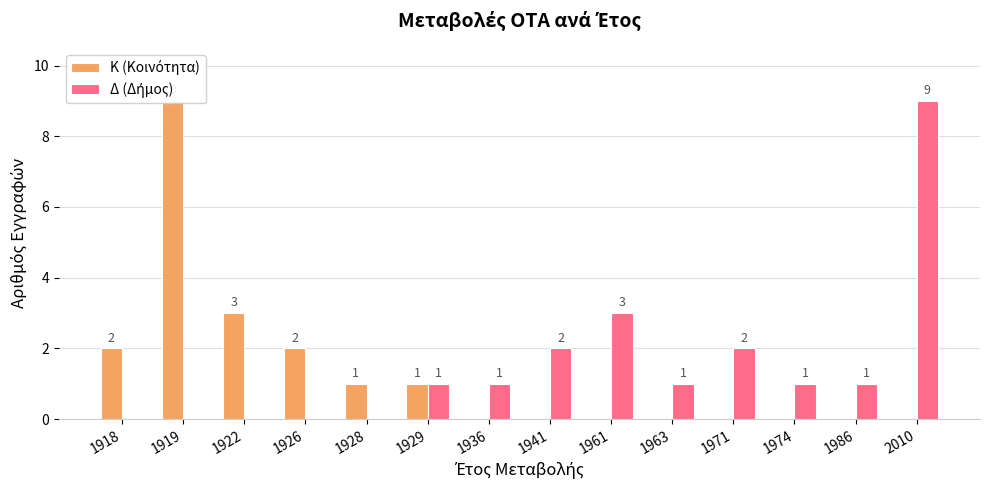

Reading right to left, list all the values displayed in this chart.

Κ (Κοινότητα): 2010=0	1986=0	1974=0	1971=0	1963=0	1961=0	1941=0	1936=0	1929=1	1928=1	1926=2	1922=3	1919=9	1918=2
Δ (Δήμος): 2010=9	1986=1	1974=1	1971=2	1963=1	1961=3	1941=2	1936=1	1929=1	1928=0	1926=0	1922=0	1919=0	1918=0